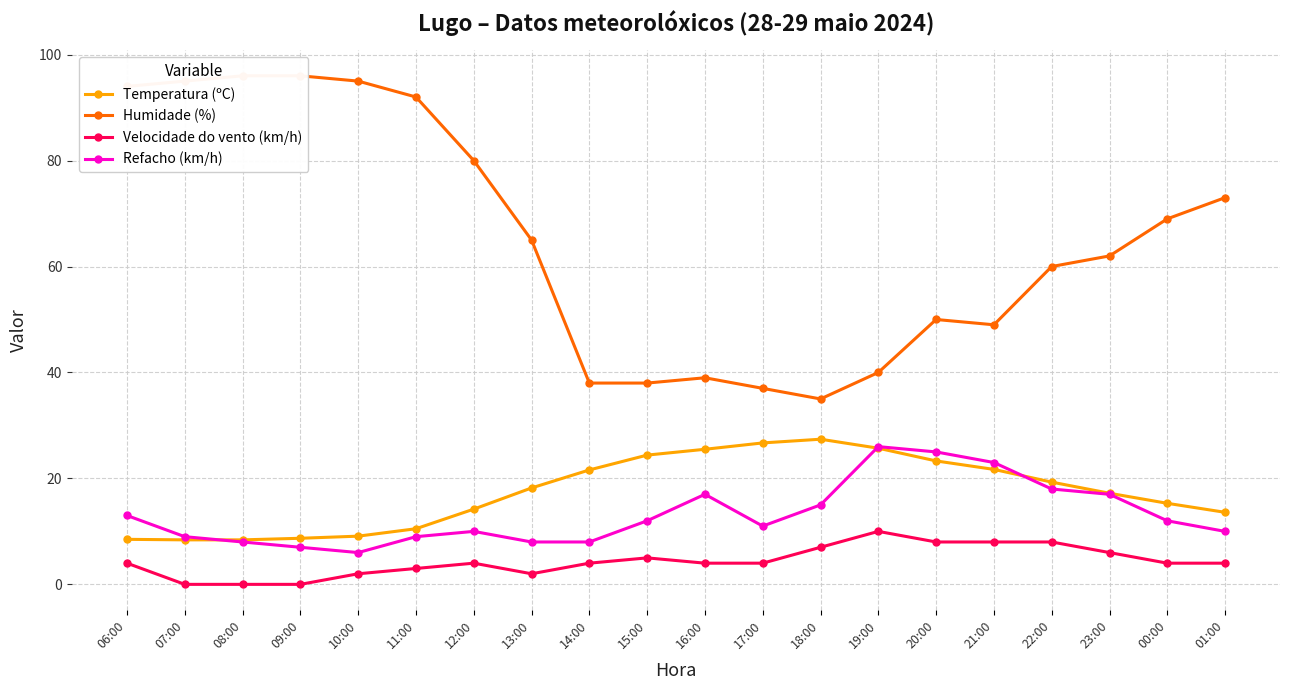

How many lines are shown in the chart?

4